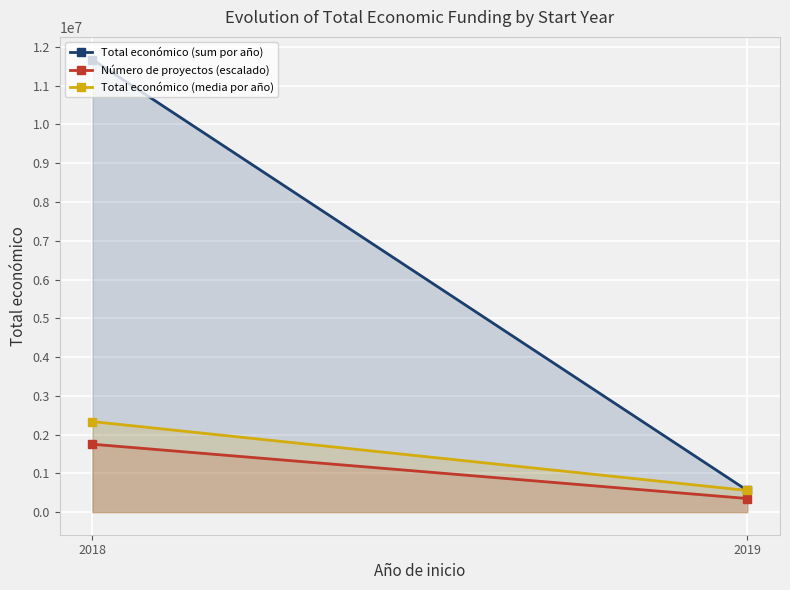

Which series changed the most between 2018 and 2019?

Total económico (sum por año)